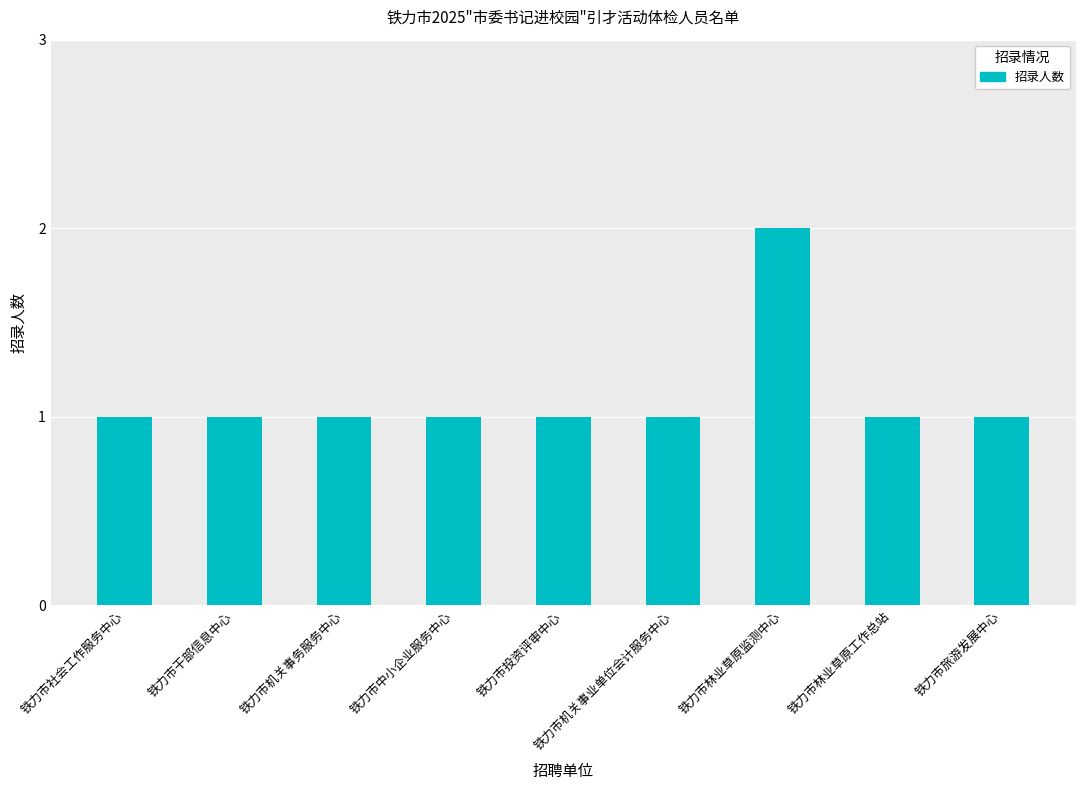

What is the sum of all values?

10